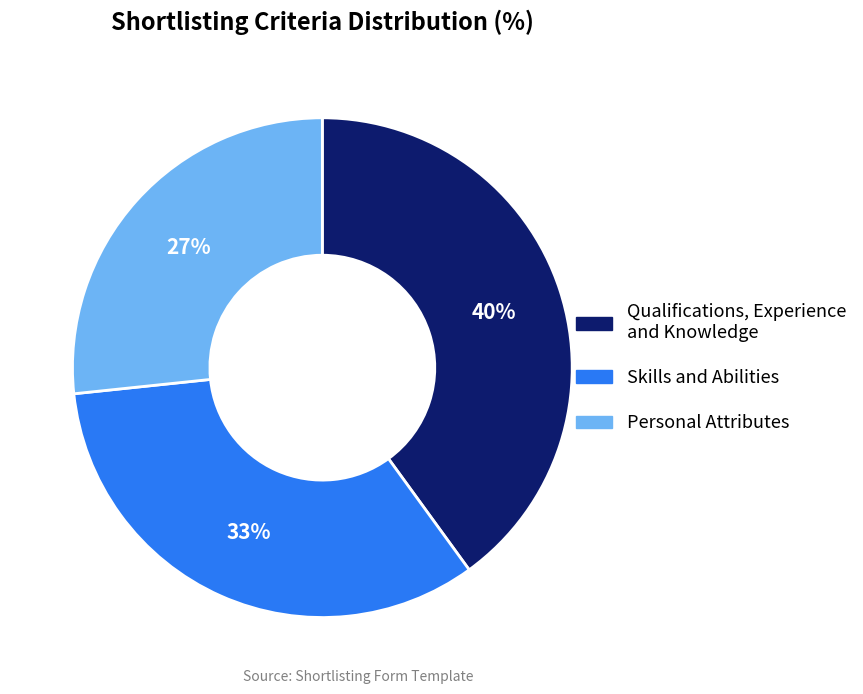

Is Skills and Abilities the majority of the pie?

No